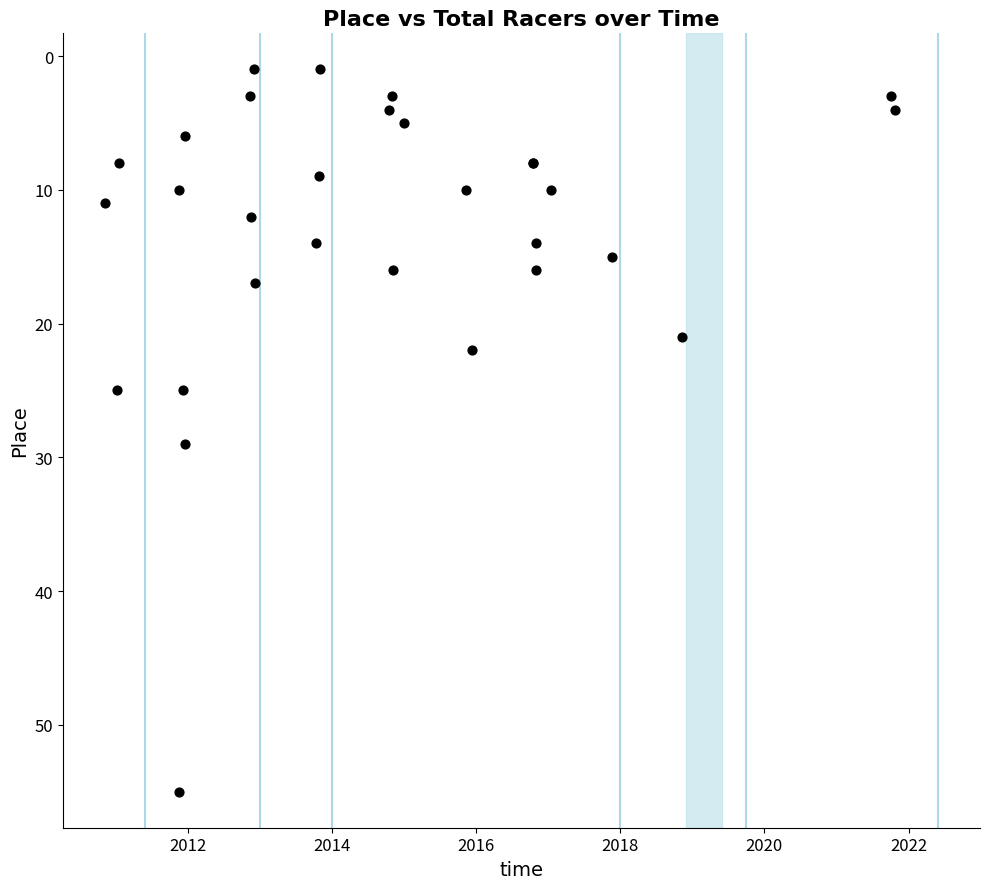

What Y value in the scatter plot is closest to 28?

29